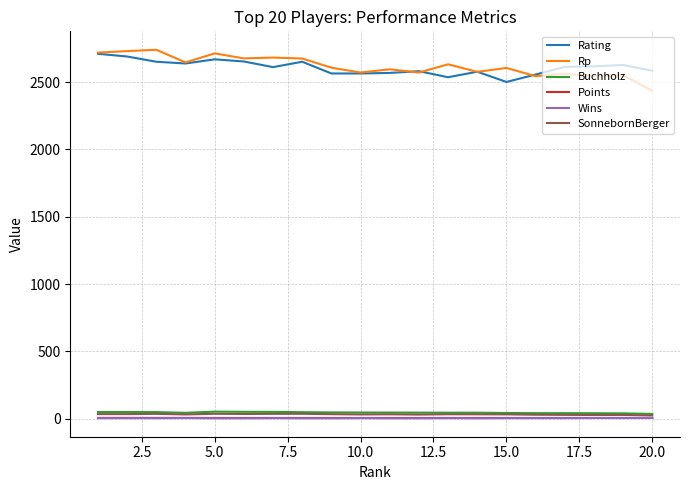

What is the highest value of the Rating series?

2710.0